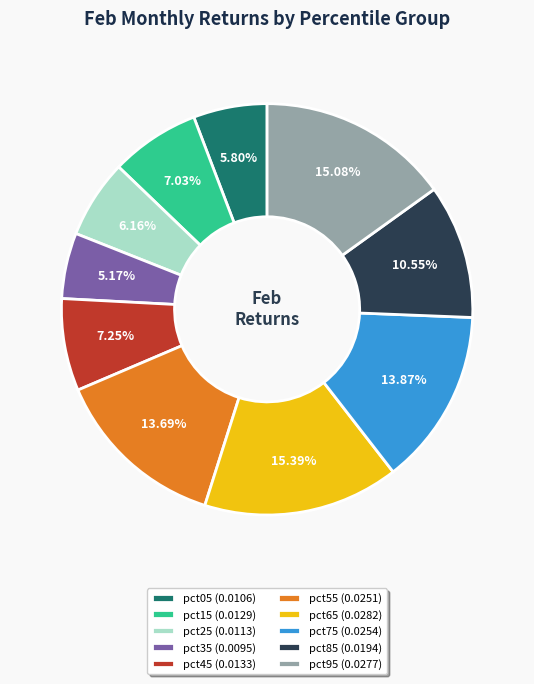

How many segments does this pie chart have?

10